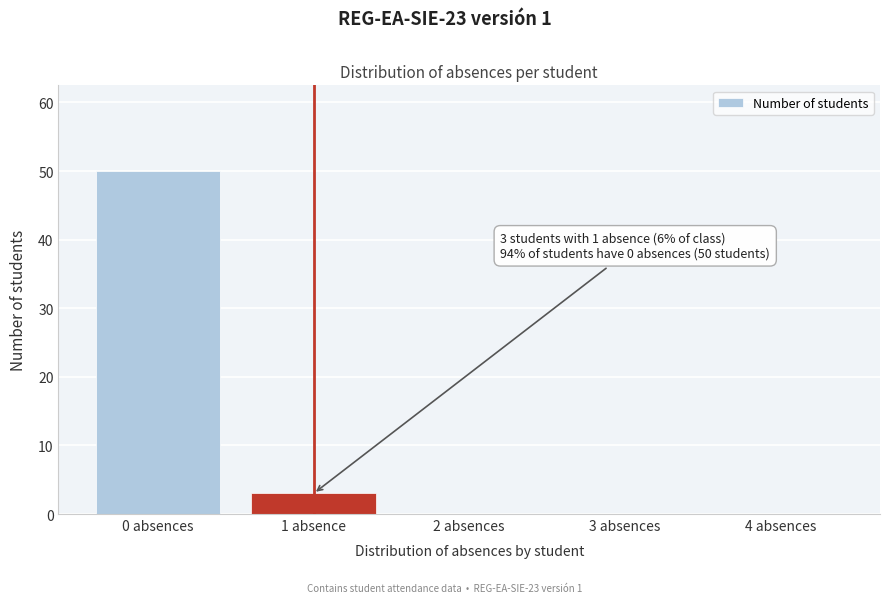

Reading right to left, extract all data points from this chart.

4 absences=0	3 absences=0	2 absences=0	1 absence=3	0 absences=50